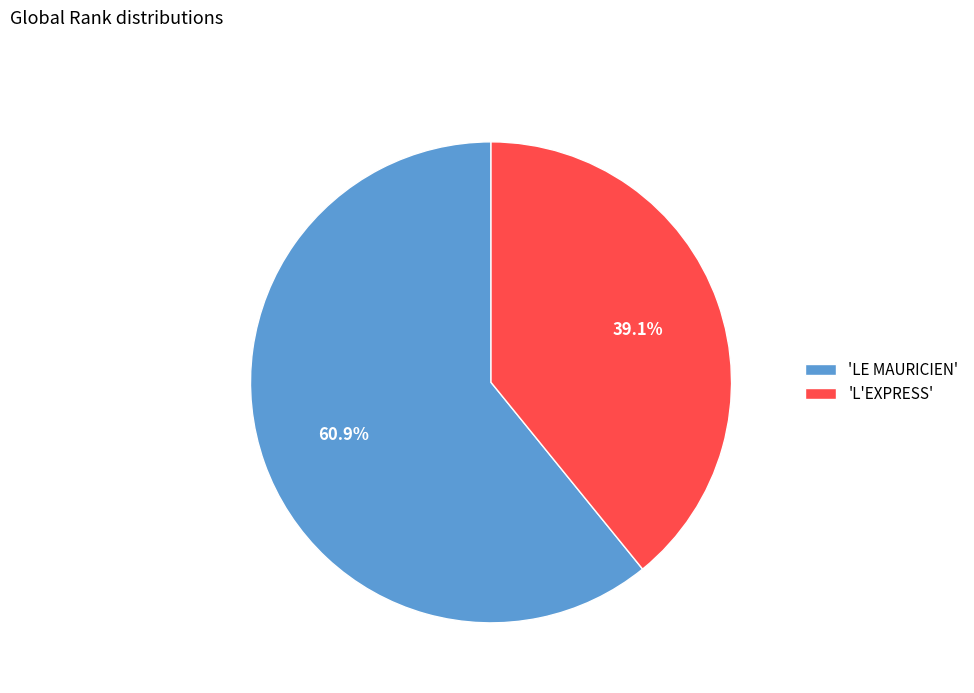

What is the total percentage of 'L'EXPRESS' and 'LE MAURICIEN'?

100.0%